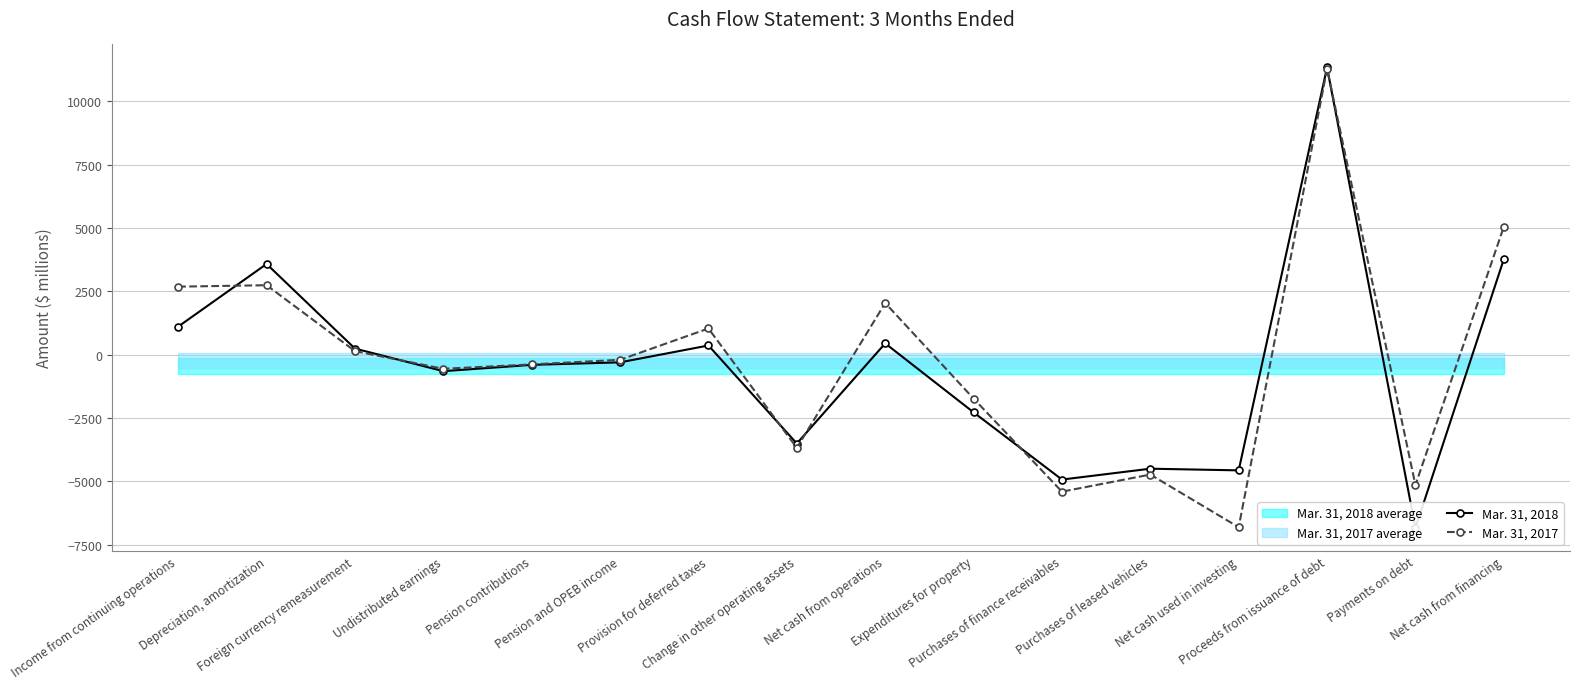

What is the maximum value for Mar. 31, 2017?

11280